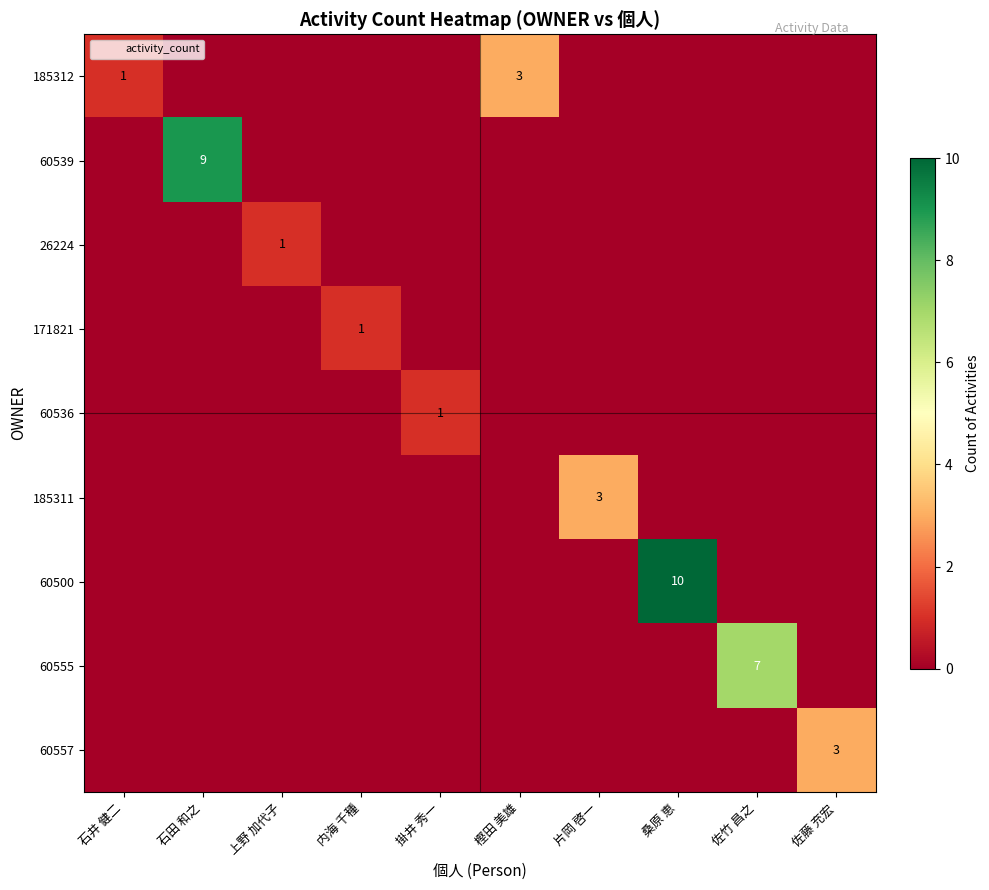

What is the sum of all 60539 values?

9